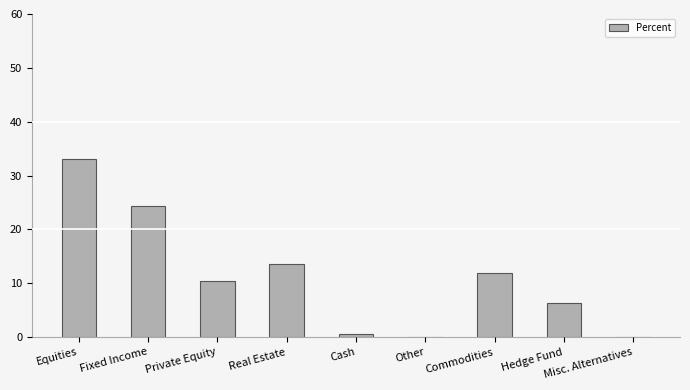

The value at Misc. Alternatives is 0.0. True or false?

True